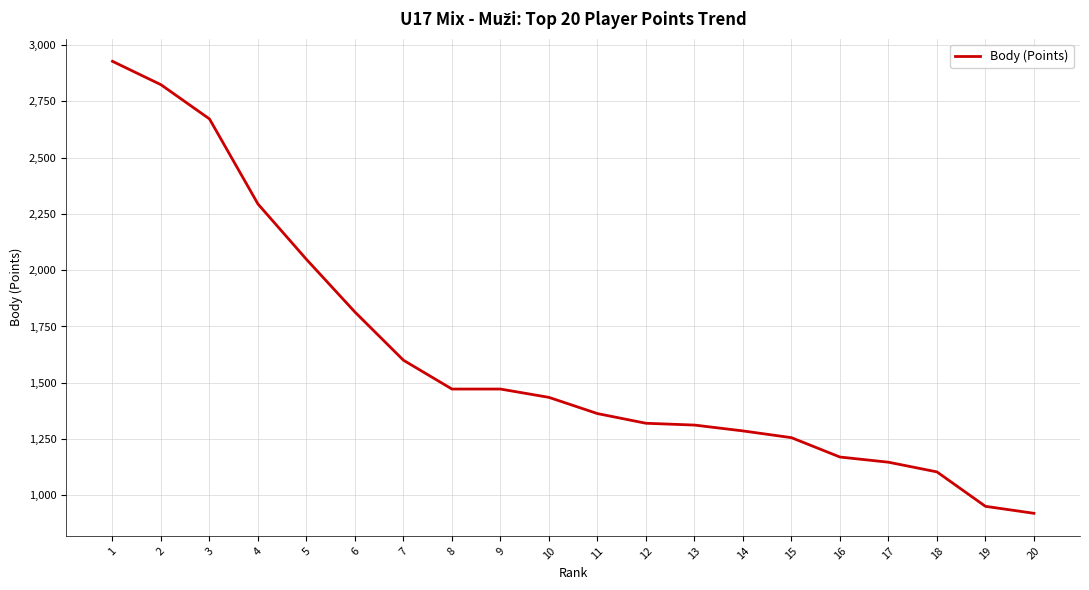

What is the change in value from 6 to 18?

-710